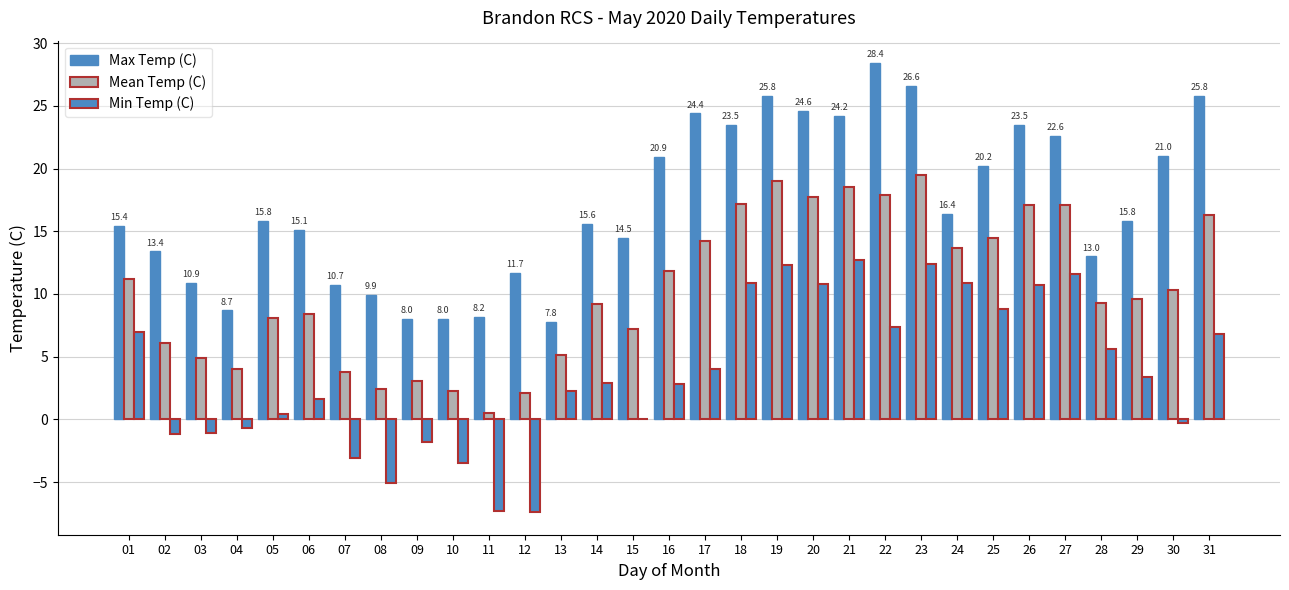

What is the sum of the Mean Temp (C) values at 14 and 13?

14.3